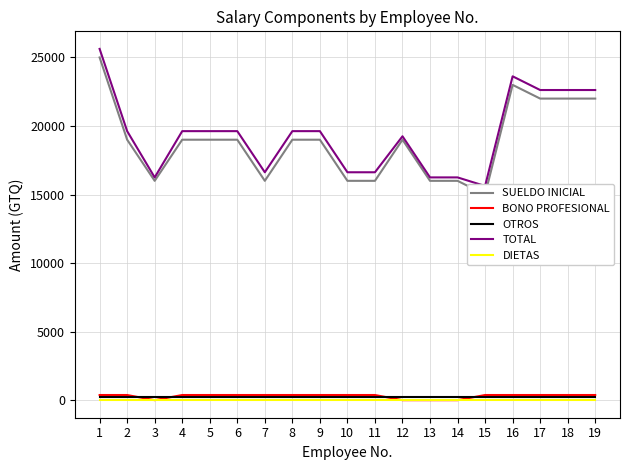

The SUELDO INICIAL series shows 23000 at 16. True or false?

True